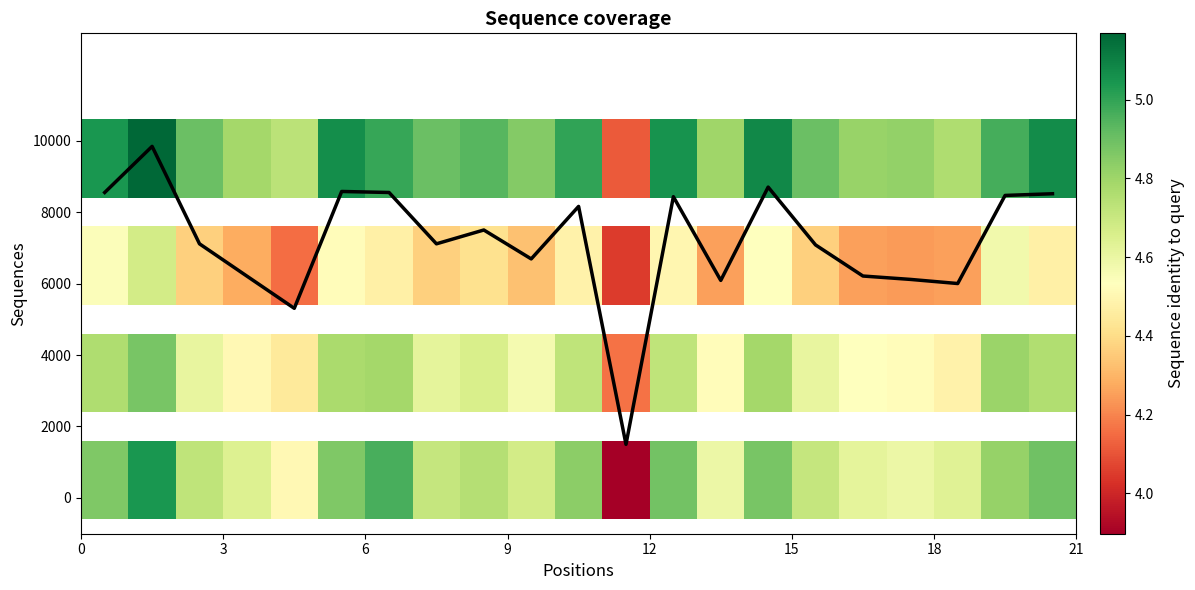

Reading left to right, transcribe all the data shown in this chart.

8547.2	9837.3	7110.8	6207.5	5306.6	8575.5	8547.2	7110.8	7497.6	6688.7	8158.0	1500.0	8429.2	6087.3	8698.1	7080.2	6209.9	6115.6	6000.0	8464.6	8511.8